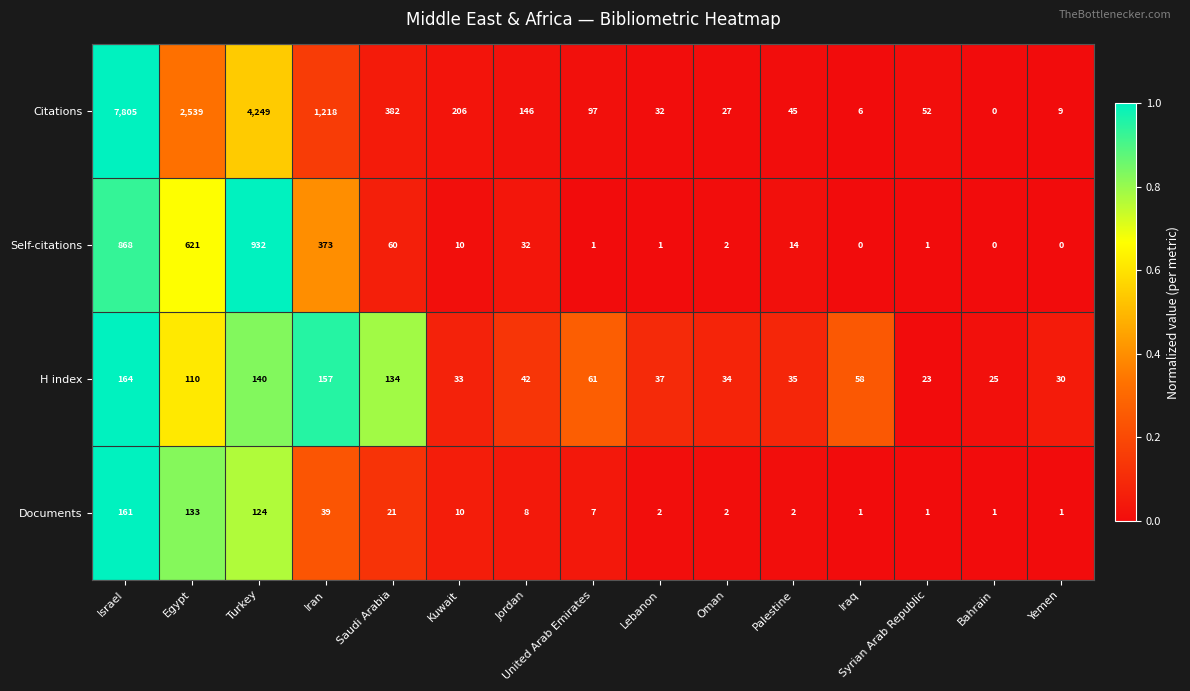

At which category is the sum across all series the highest?

Israel